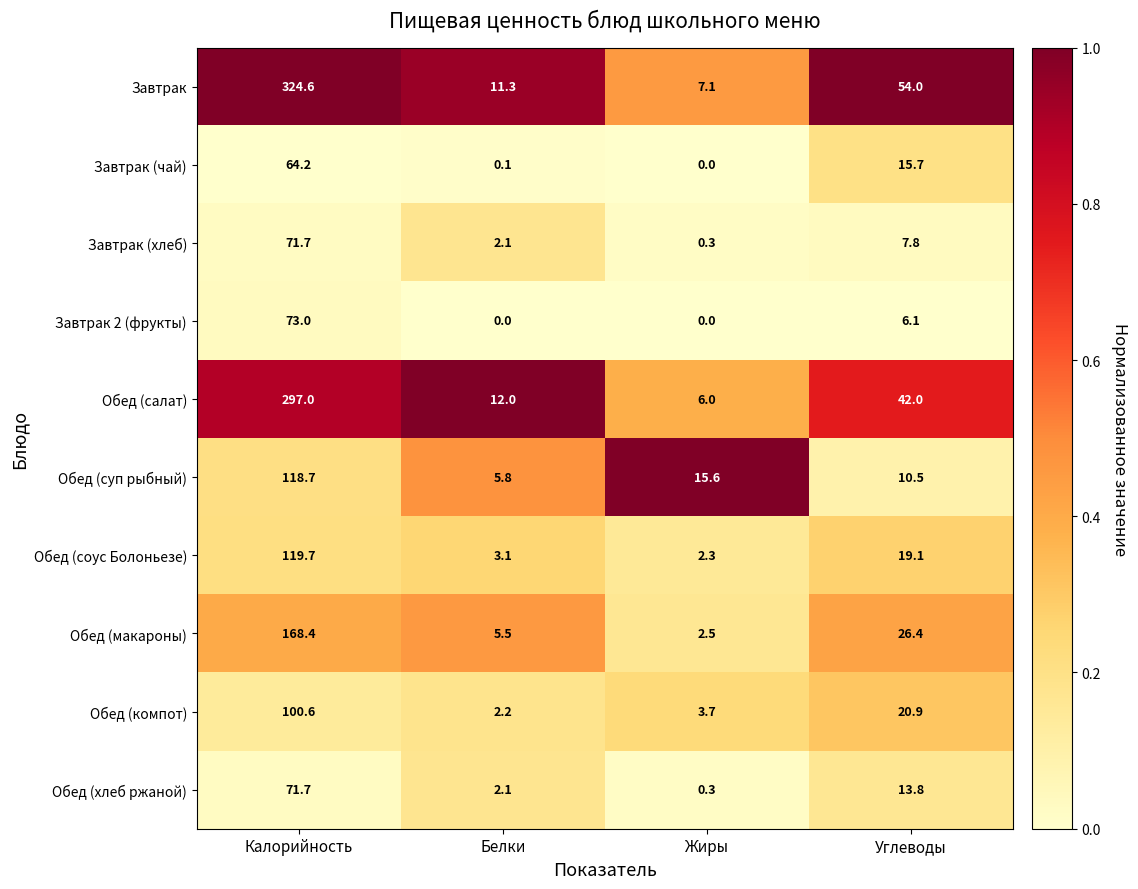

What is the difference between the maximum and minimum values in the Завтрак (чай) series?

64.2